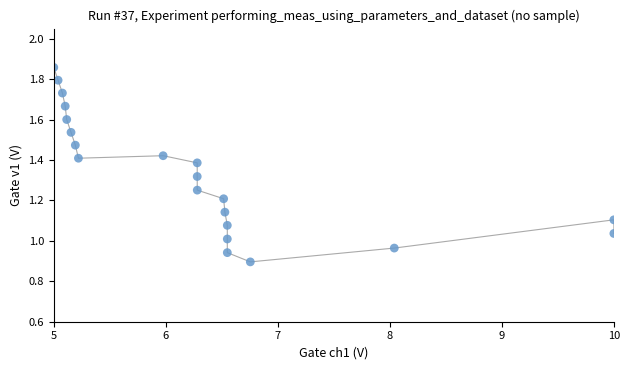

What is the range of X values (max minus min)?

5.0